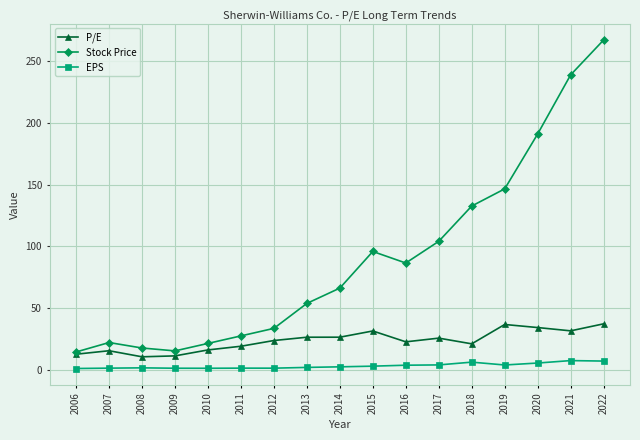

What is the difference between the P/E values at 2014 and 2010?

10.3